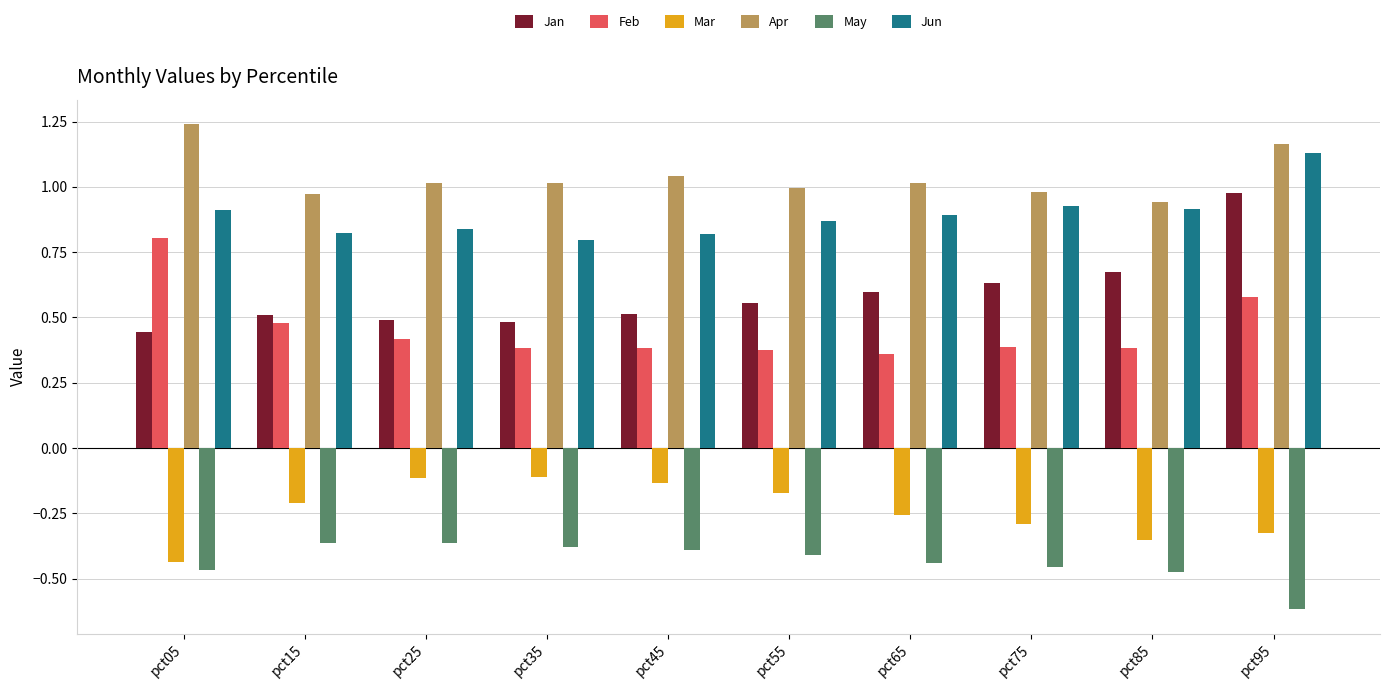

What is the total value across all series at pct15?

2.2